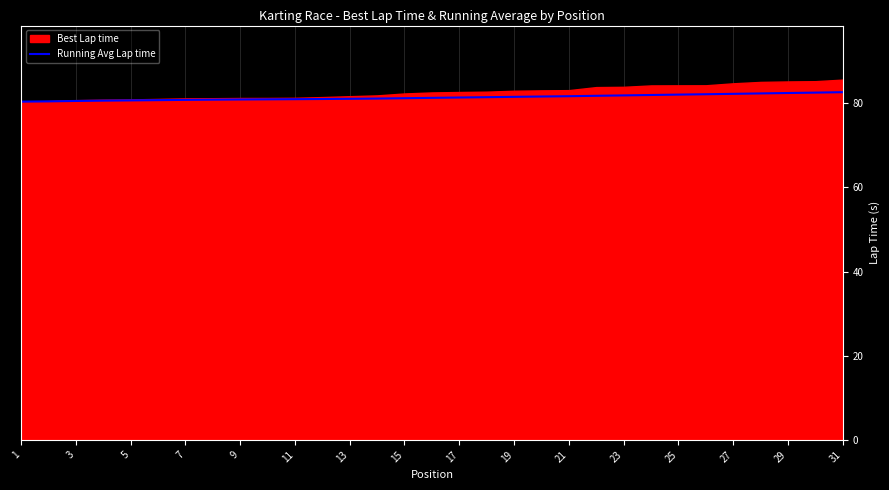

What is the smallest value displayed?

80.4